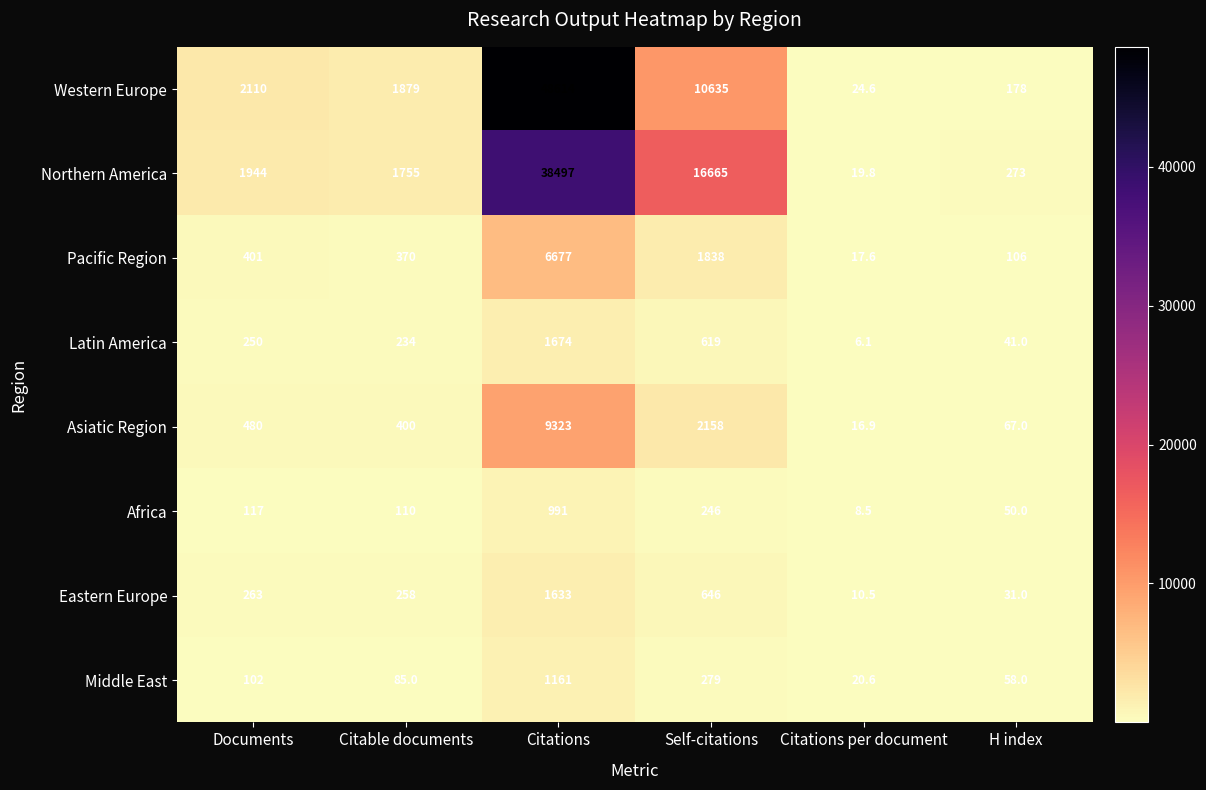

What is the spread (max minus min) of values at Citations per document?

18.5